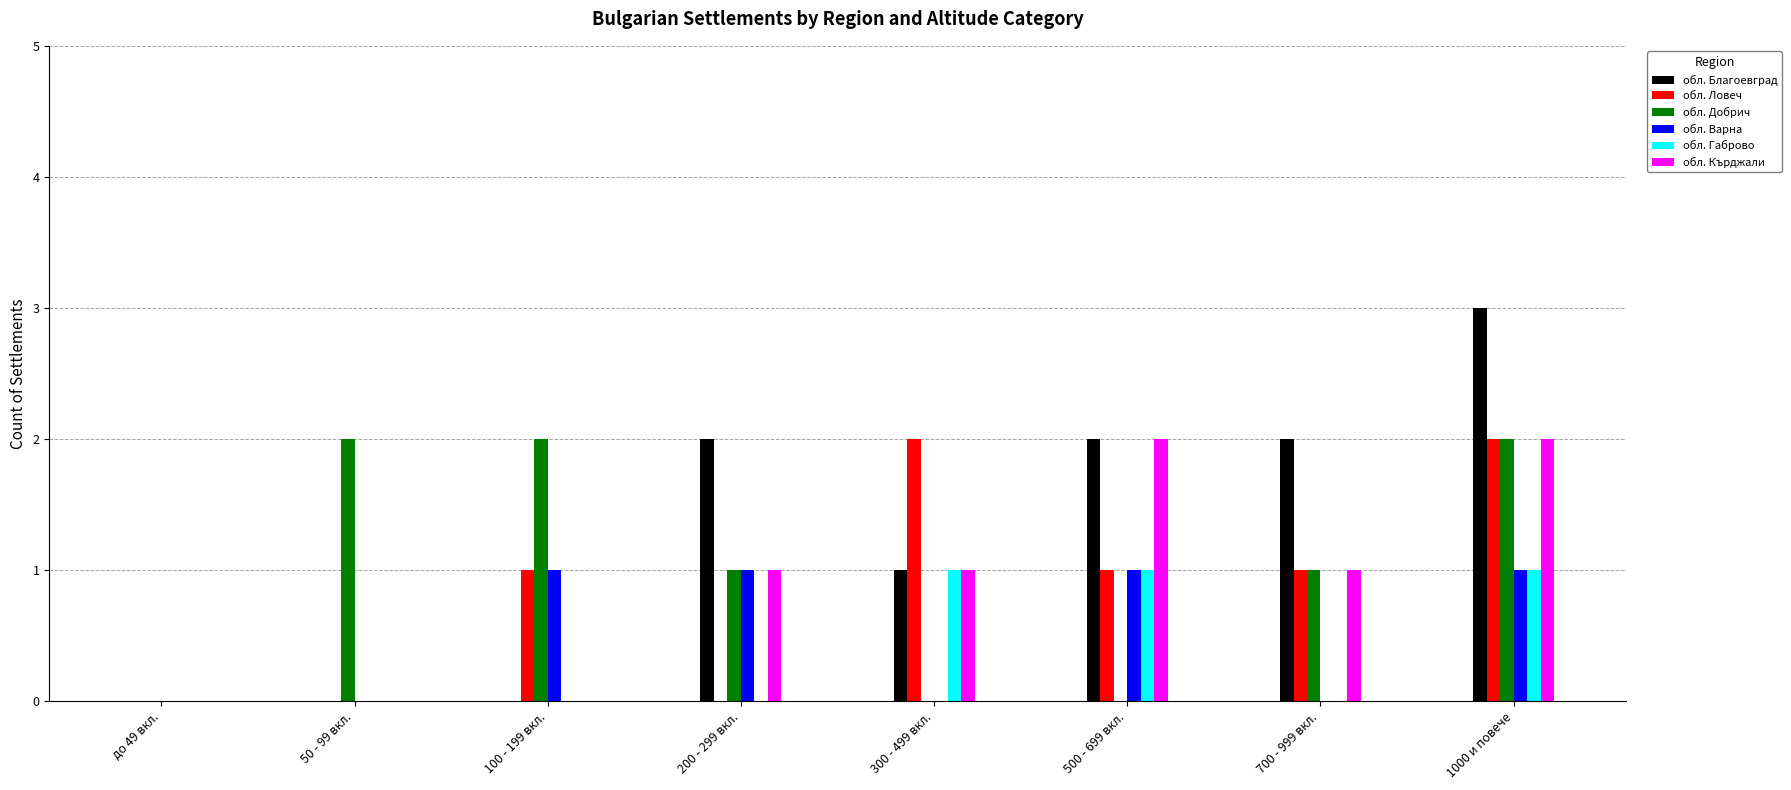

How many groups of bars are there?

8